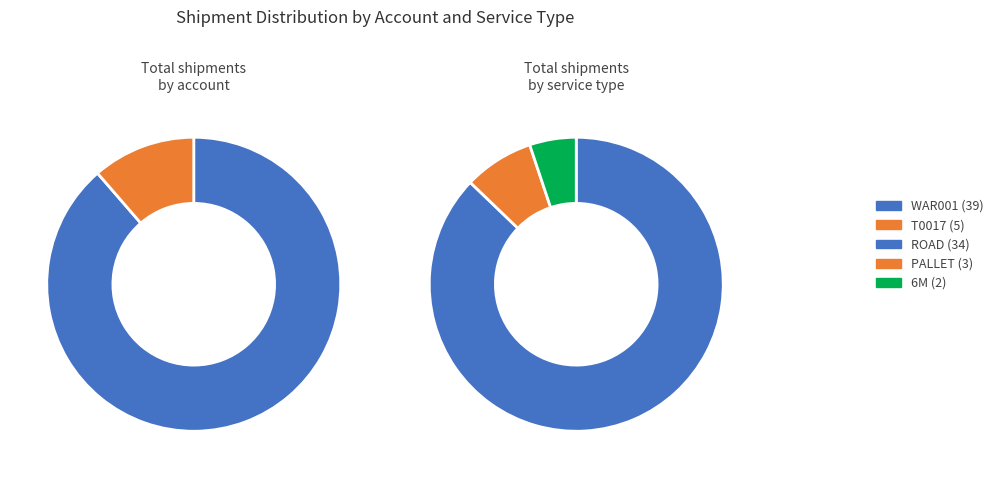

To the nearest percent, what is the average slice percentage?

50%